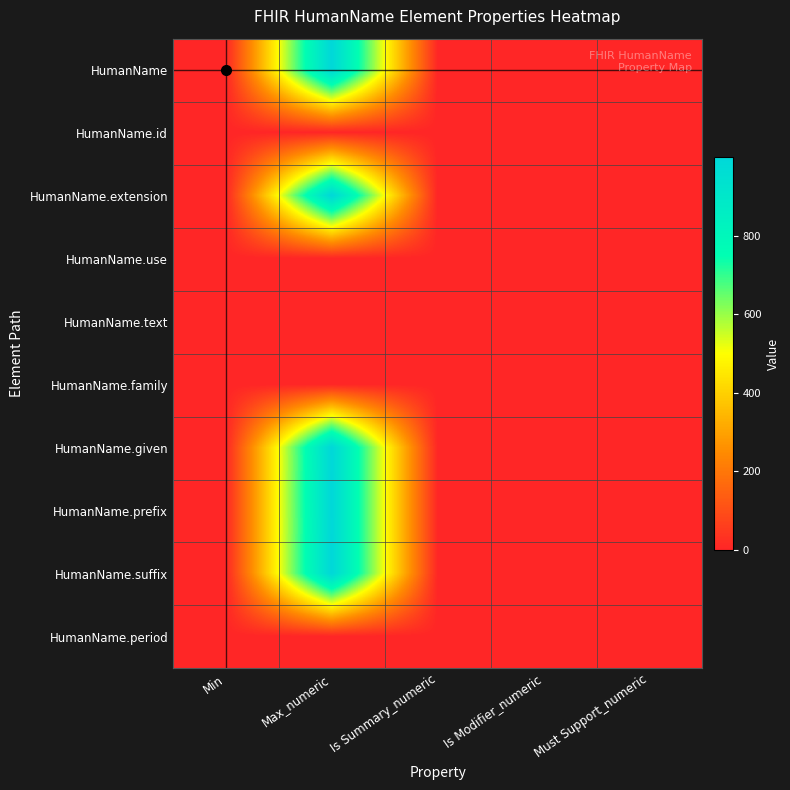

Rank the series by their maximum value, from highest to lowest.

HumanName, HumanName.extension, HumanName.given, HumanName.prefix, HumanName.suffix, HumanName.id, HumanName.use, HumanName.text, HumanName.family, HumanName.period